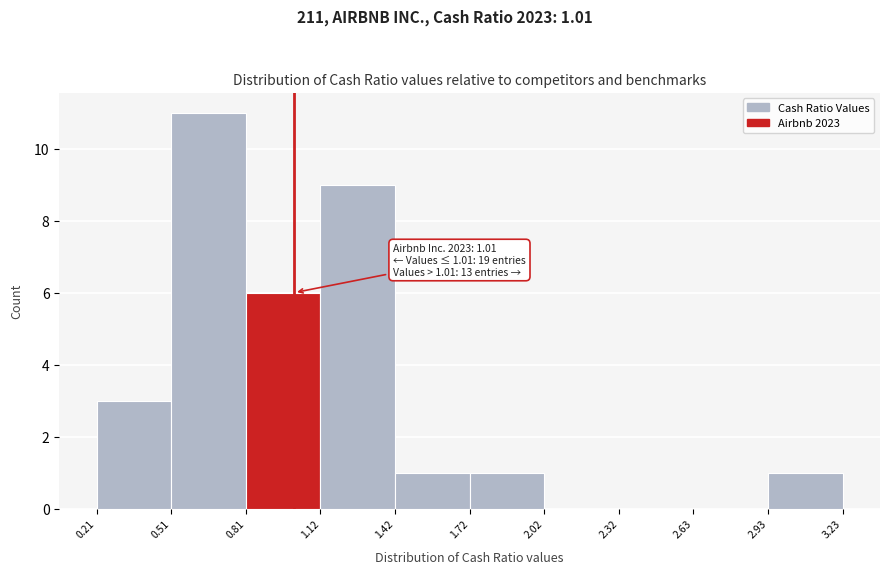

Over which range of the x-axis is the bar tallest?

0.51 to 0.81